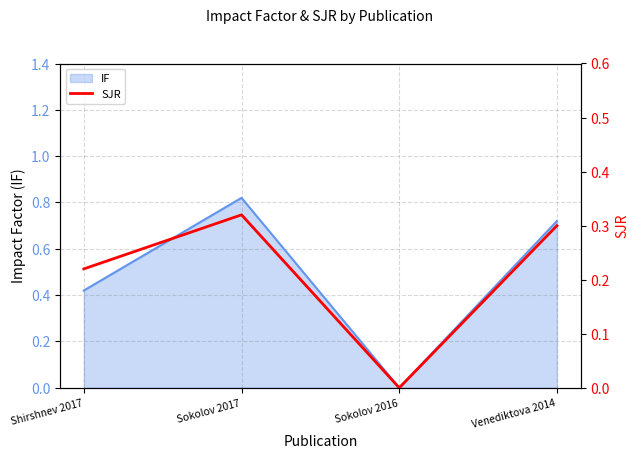

How many values are between 0 and 1?

4